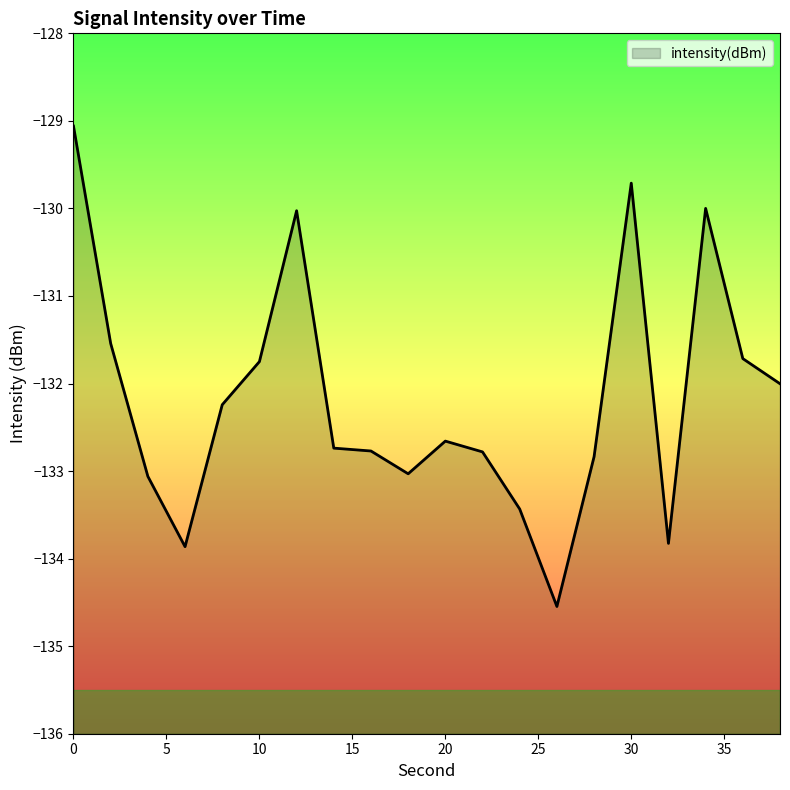

Rank the categories by value from highest to lowest.

0, 30, 34, 12, 2, 36, 10, 38, 8, 20, 14, 16, 22, 28, 18, 4, 24, 32, 6, 26